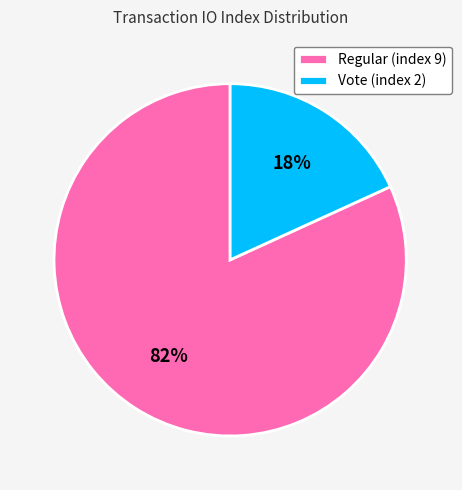

Which category has the biggest portion of the pie?

Regular (index 9)